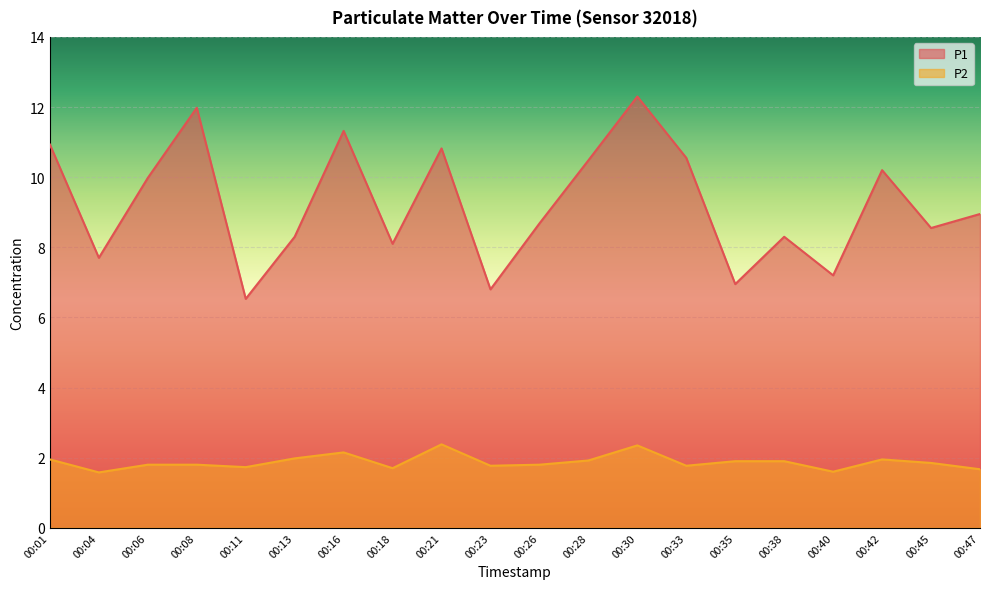

True or false: P2 and P1 cross at least once.

False